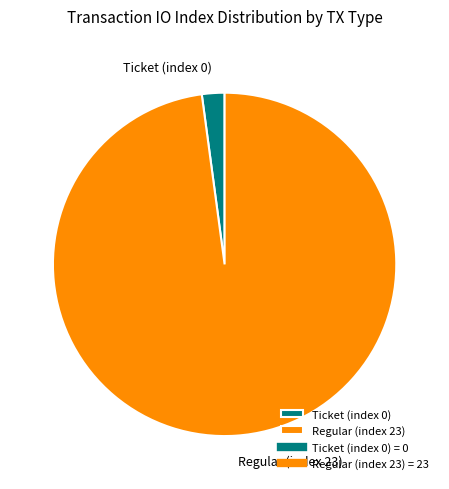

Which slice is the largest?

Regular (index 23)